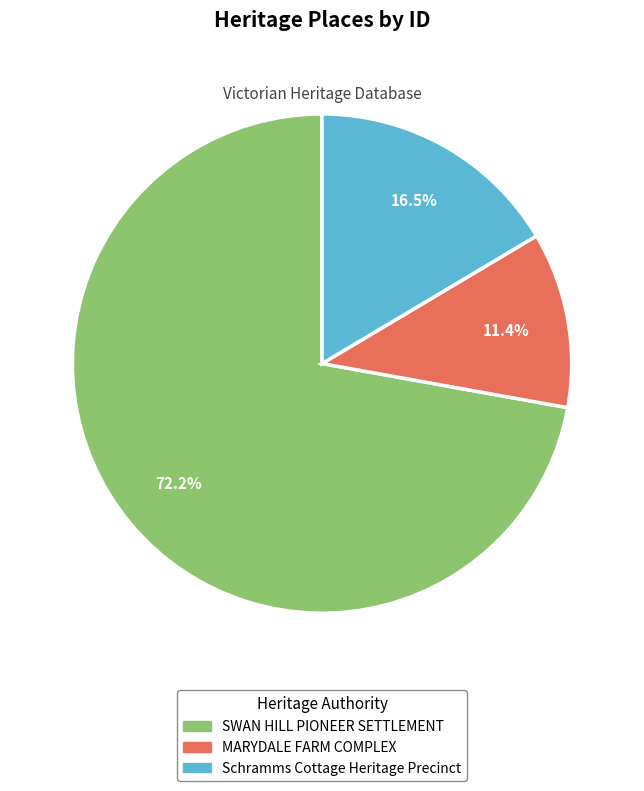

Rank the categories by value from highest to lowest.

SWAN HILL PIONEER SETTLEMENT, Schramms Cottage Heritage Precinct, MARYDALE FARM COMPLEX